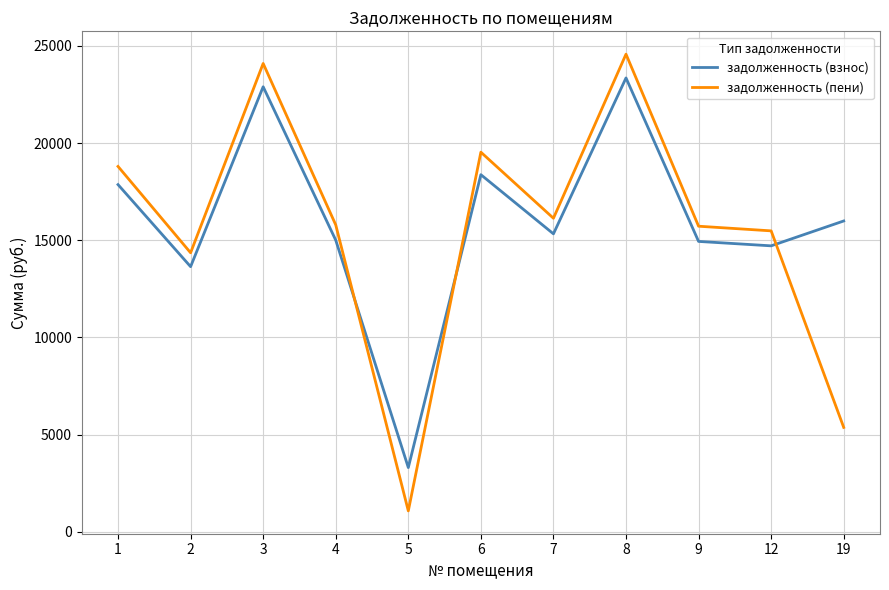

What is the minimum value shown in the chart?

1075.2